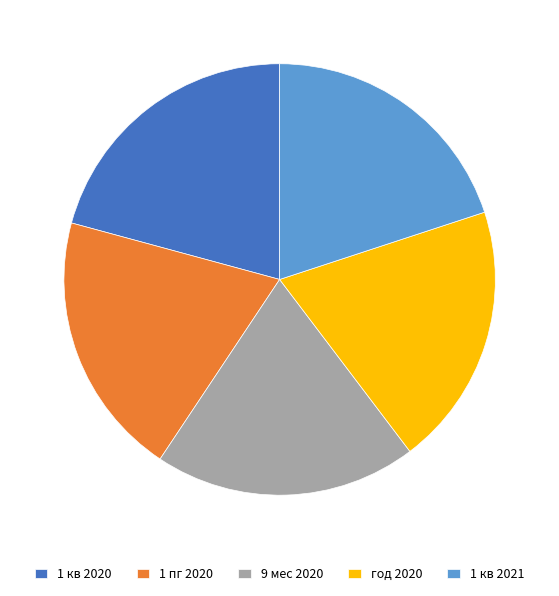

Approximately how many times larger is the value at 9 мес 2020 compared to год 2020?

1.0